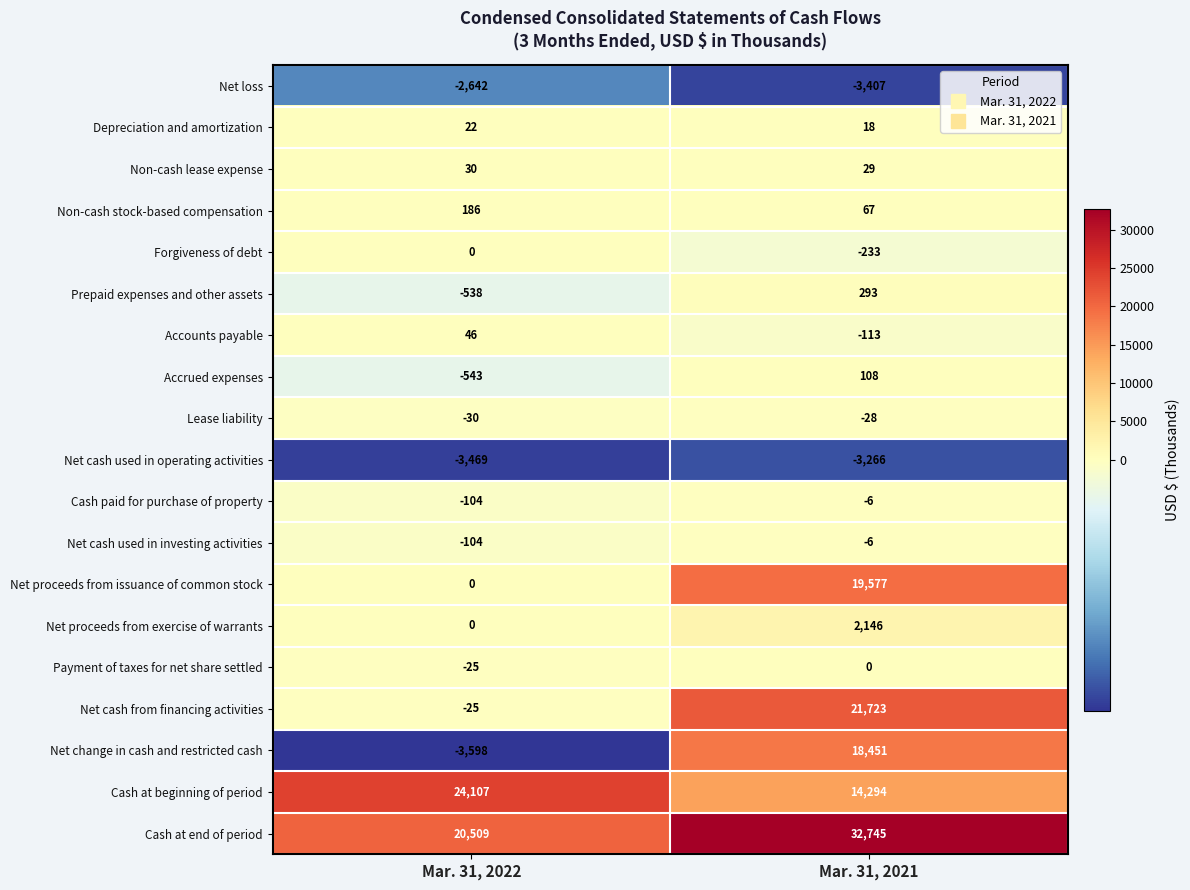

The Accounts payable series shows 46 at Mar. 31, 2022. True or false?

True